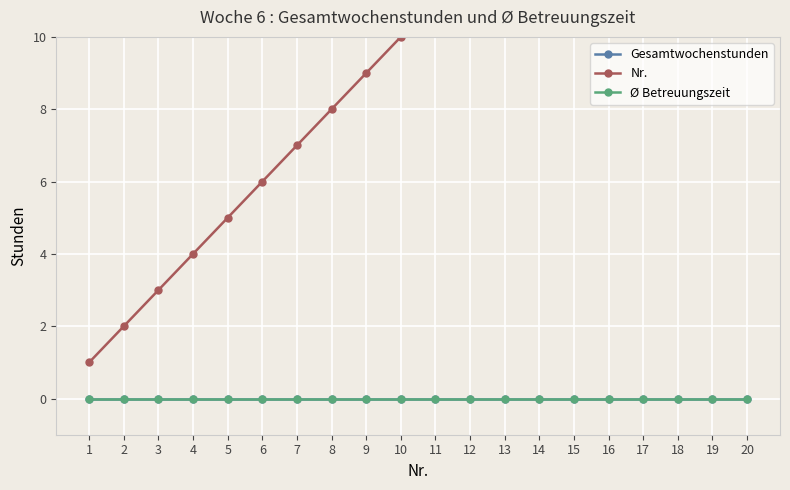

At which category is the sum across all series the highest?

20